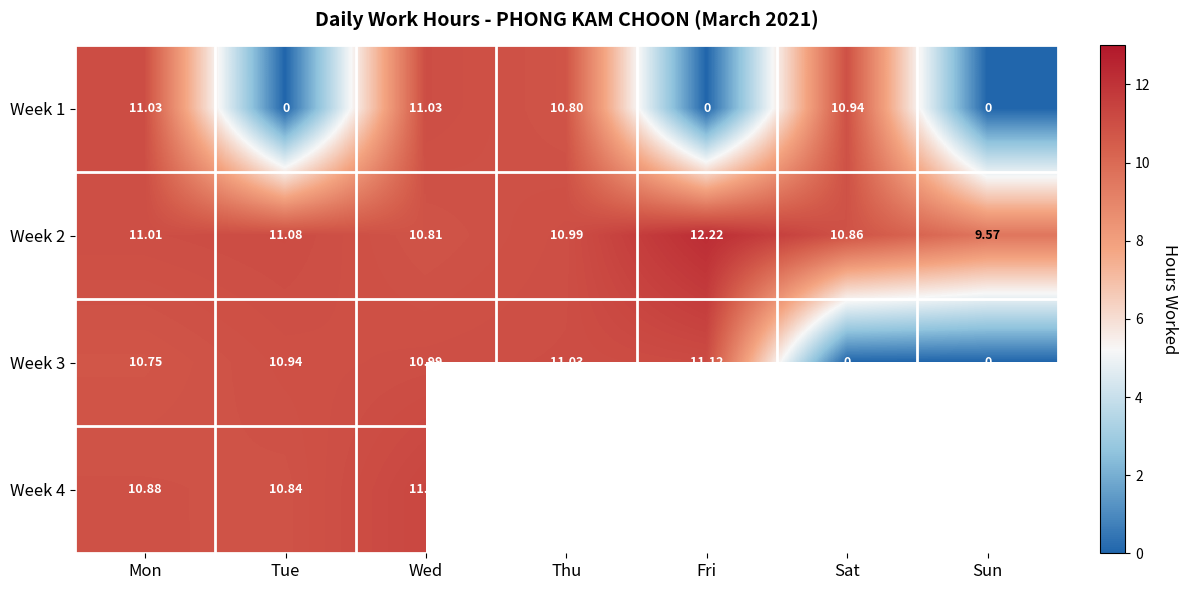

What is the total value across all series at Wed?

44.1